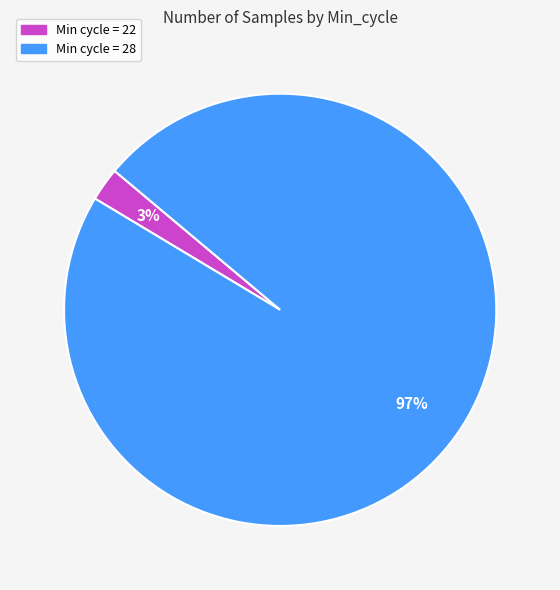

Does any single category account for the majority?

Yes